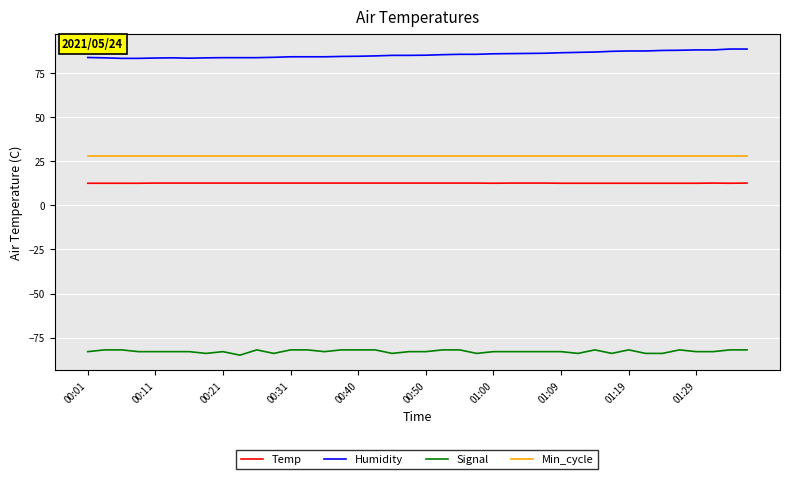

At how many categories does at least one series exceed 20?

40